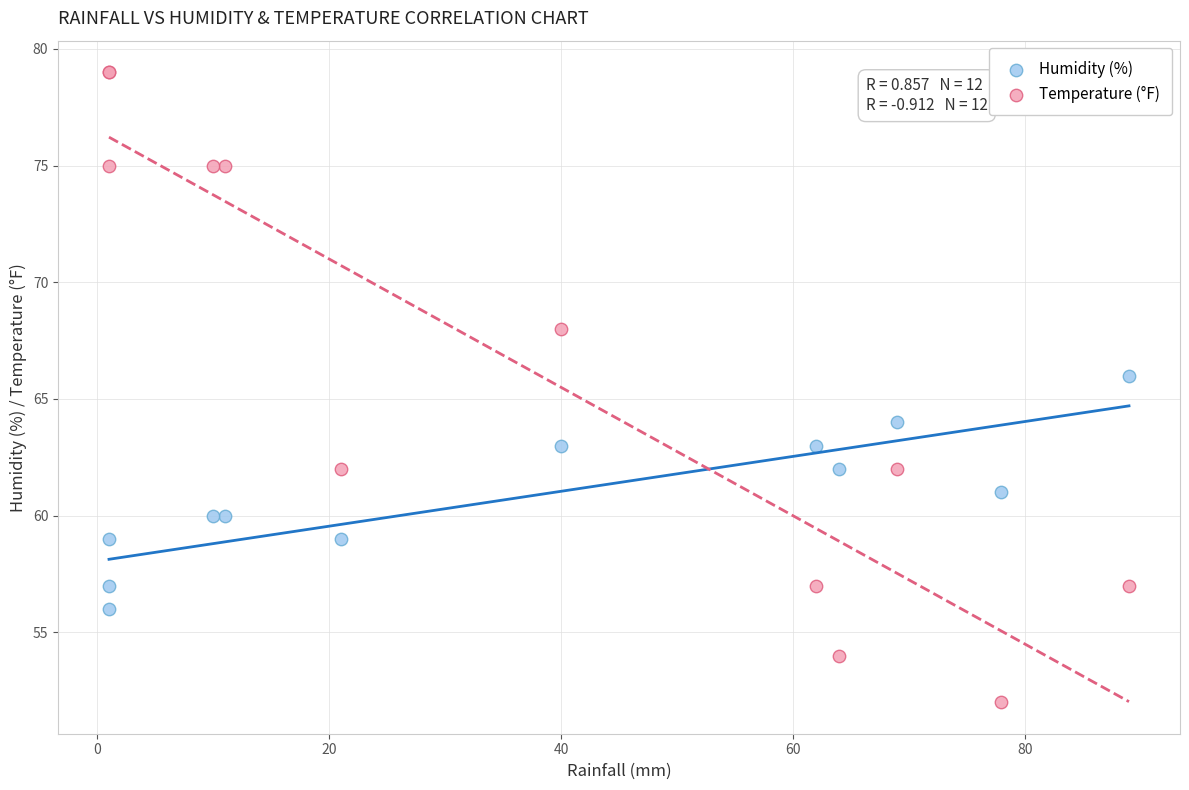

What is the X range (max minus min) for the scatter plot?

88